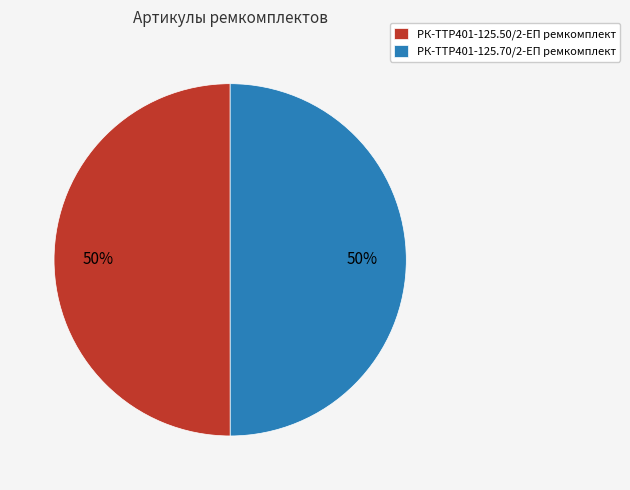

Is it true that РК-TTР401-125.70/2-ЕП ремкомплект is 58% of the pie?

False